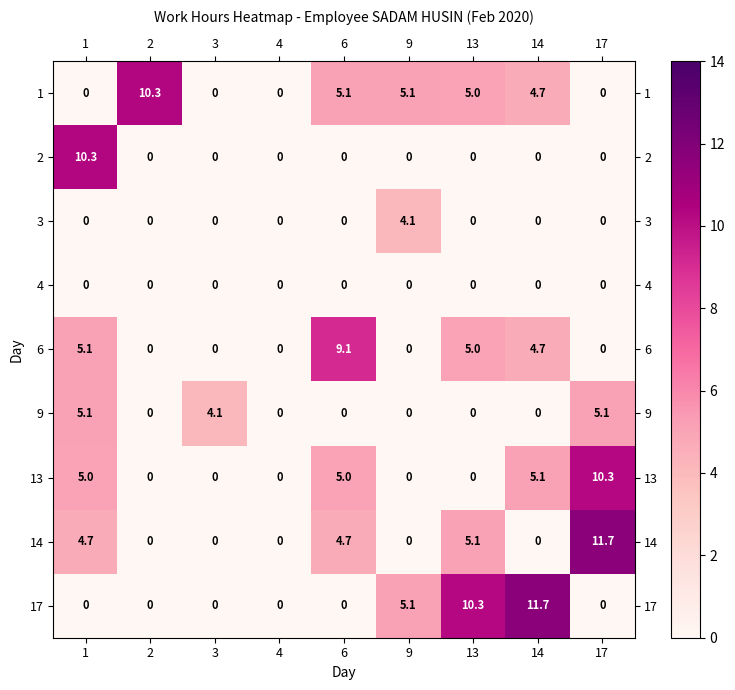

What is the difference between the maximum and minimum values in the 3 series?

4.1